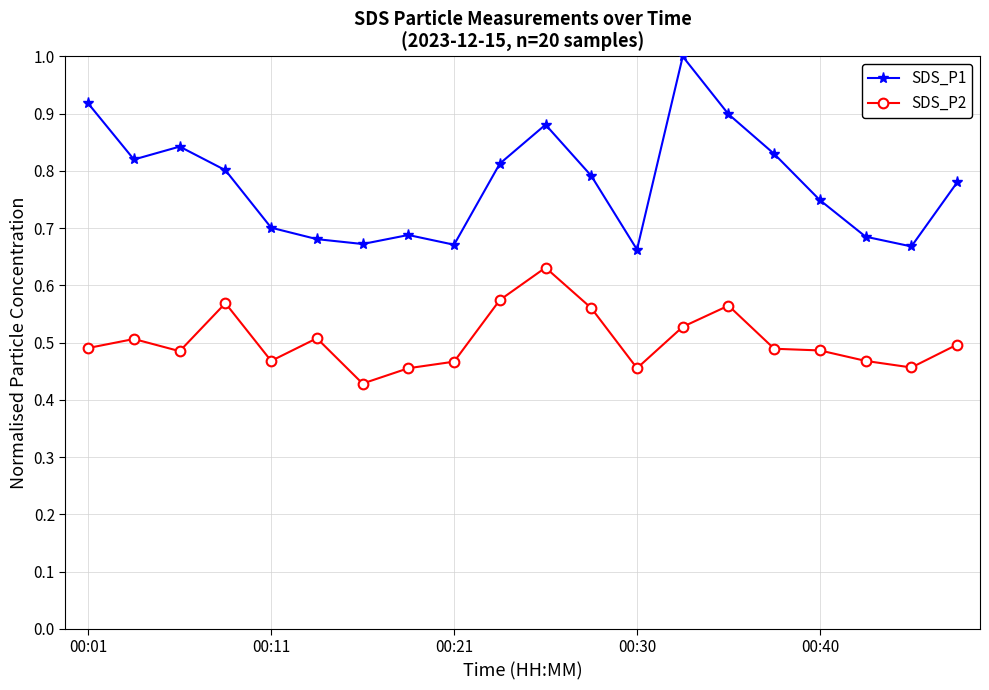

What is the greatest value displayed?

1.0